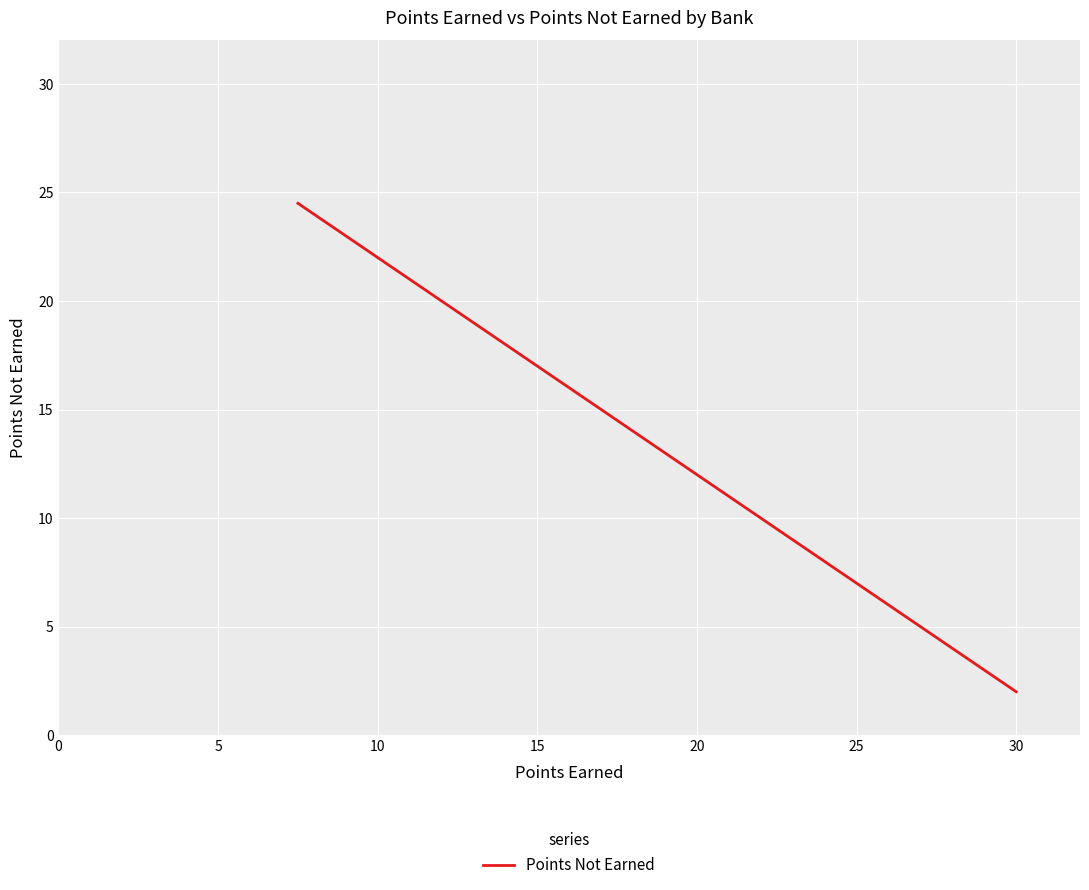

Between 35 and 15, which is larger?

35